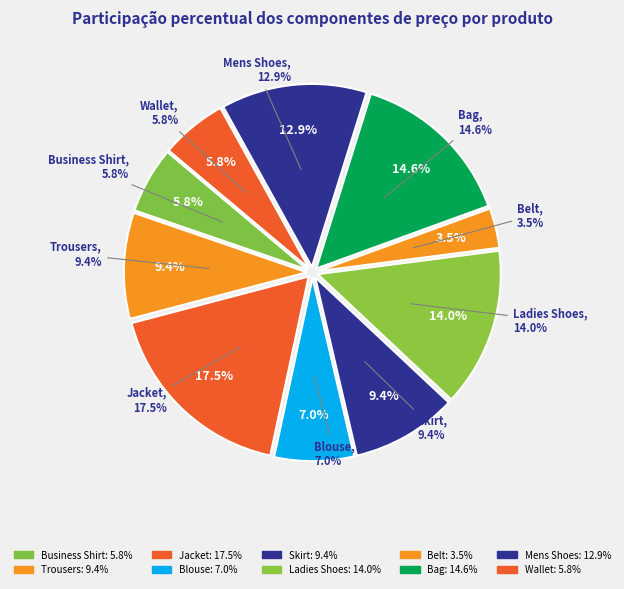

Rank the categories by value from lowest to highest.

Belt, Business Shirt, Wallet, Blouse, Trousers, Skirt, Mens Shoes, Ladies Shoes, Bag, Jacket